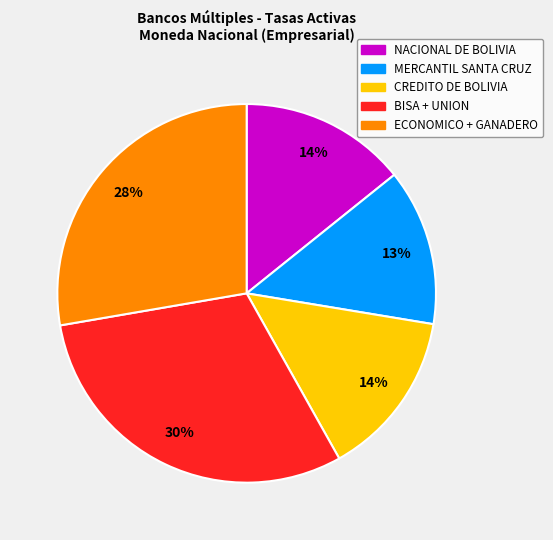

Is there any slice that represents more than half of the pie?

No